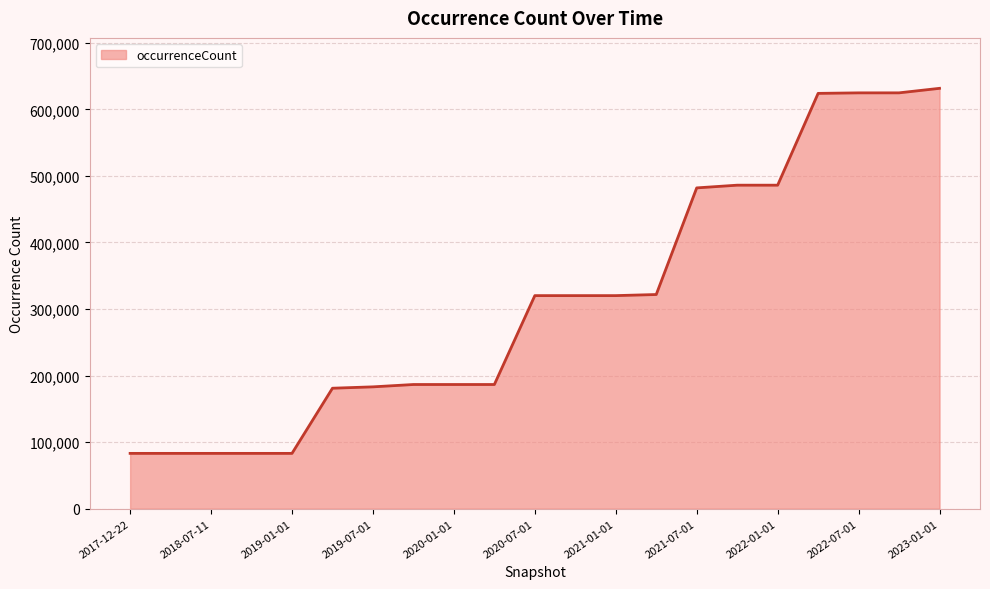

What is the minimum value shown in the chart?

83123